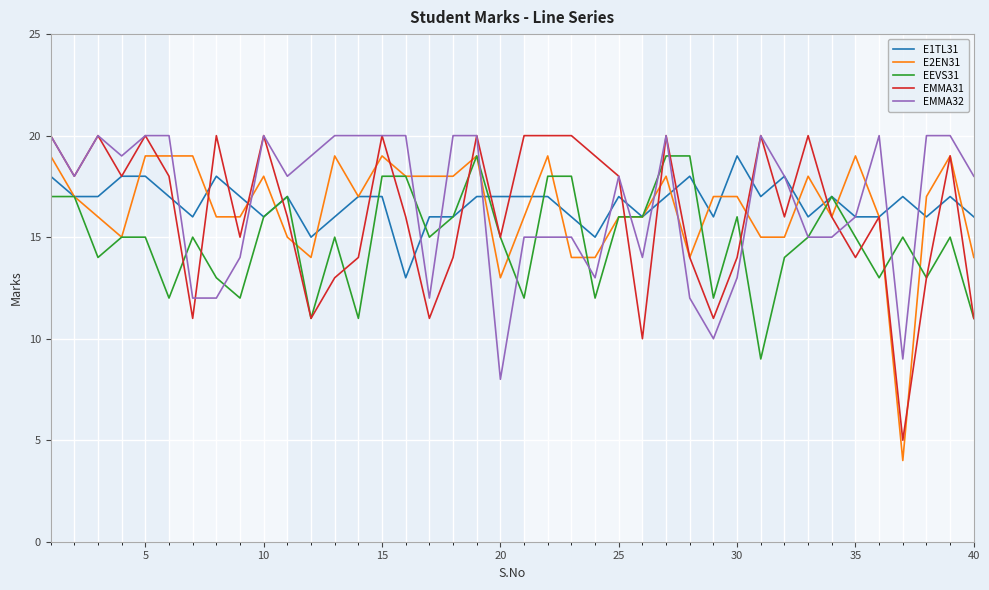

What is the highest value of the E1TL31 series?

19